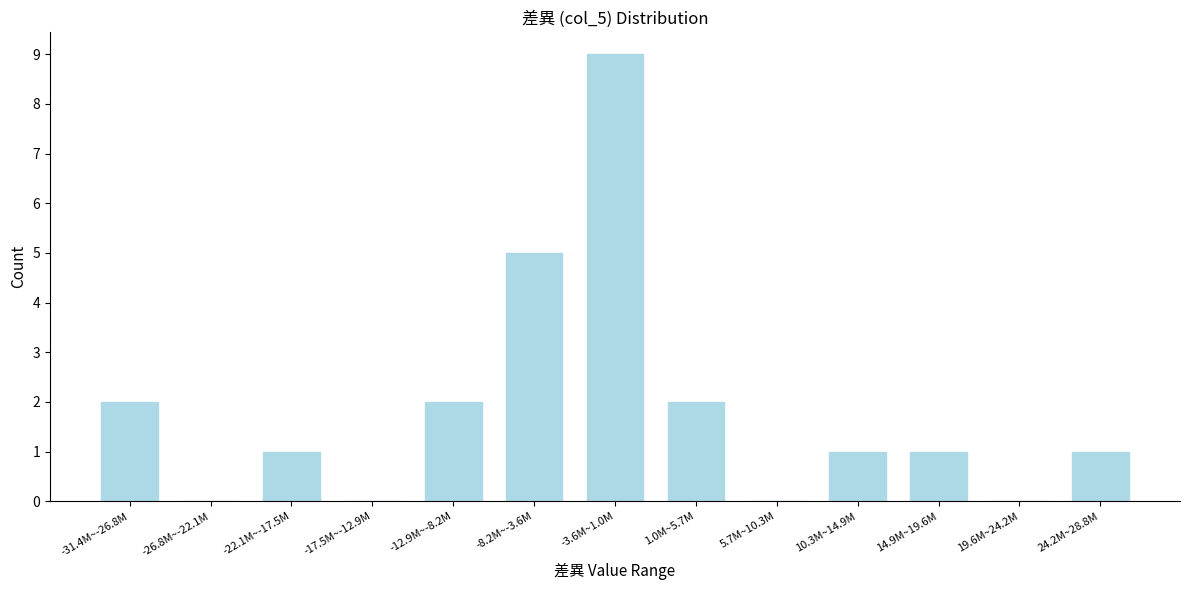

Reading right to left, list all the values displayed in this chart.

24.2M~28.8M=1	19.6M~24.2M=0	14.9M~19.6M=1	10.3M~14.9M=1	5.7M~10.3M=0	1.0M~5.7M=2	-3.6M~1.0M=9	-8.2M~-3.6M=5	-12.9M~-8.2M=2	-17.5M~-12.9M=0	-22.1M~-17.5M=1	-26.8M~-22.1M=0	-31.4M~-26.8M=2